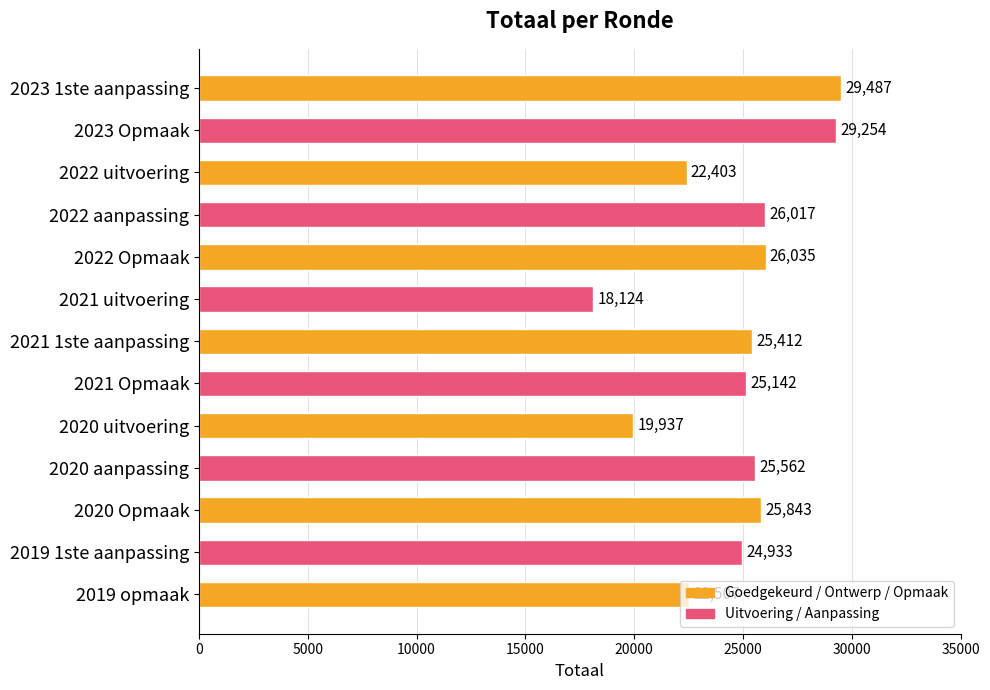

What is the value of the 6th bar from the top?

18124